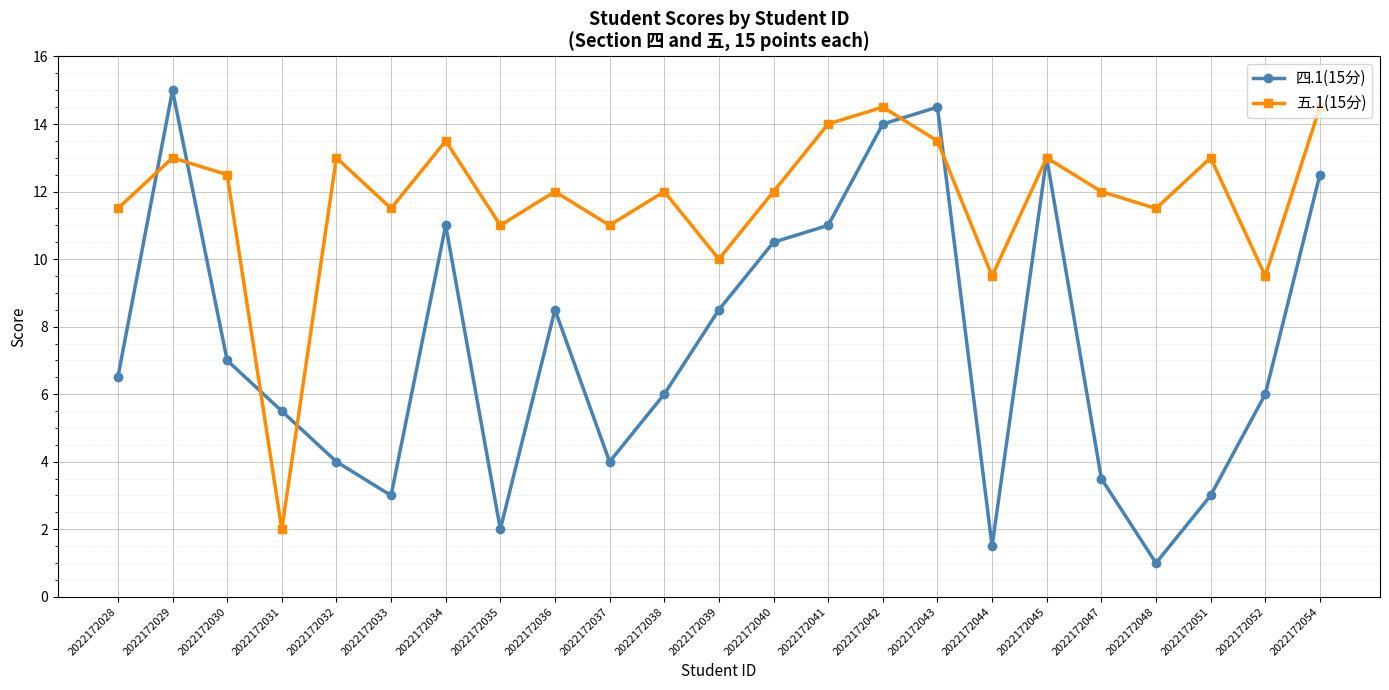

Does the chart display data point markers on the line(s)?

Yes